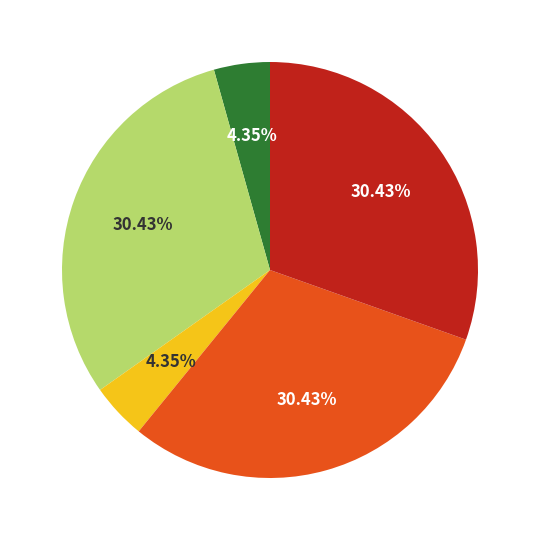

How many segments does this pie chart have?

5